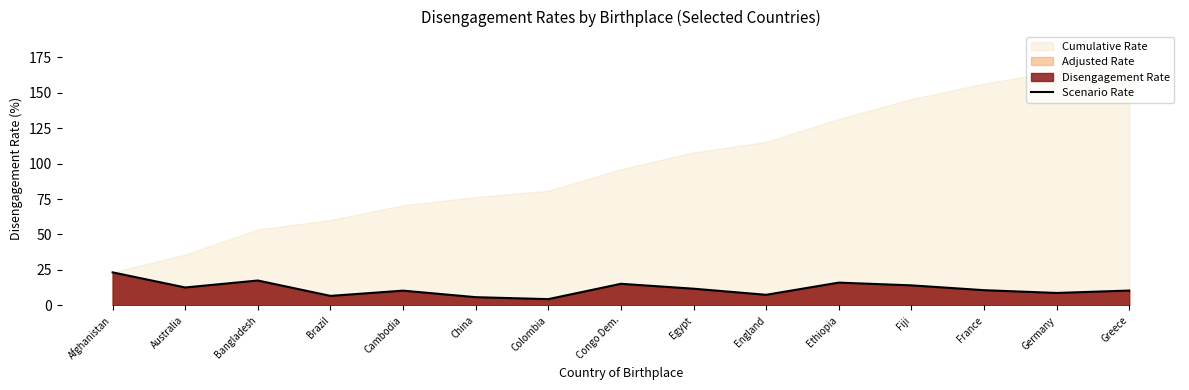

Reading right to left, list all the values displayed in this chart.

10.5	8.8	10.7	14.1	16.1	7.5	11.8	15.2	4.4	5.8	10.4	6.7	17.6	12.6	23.3